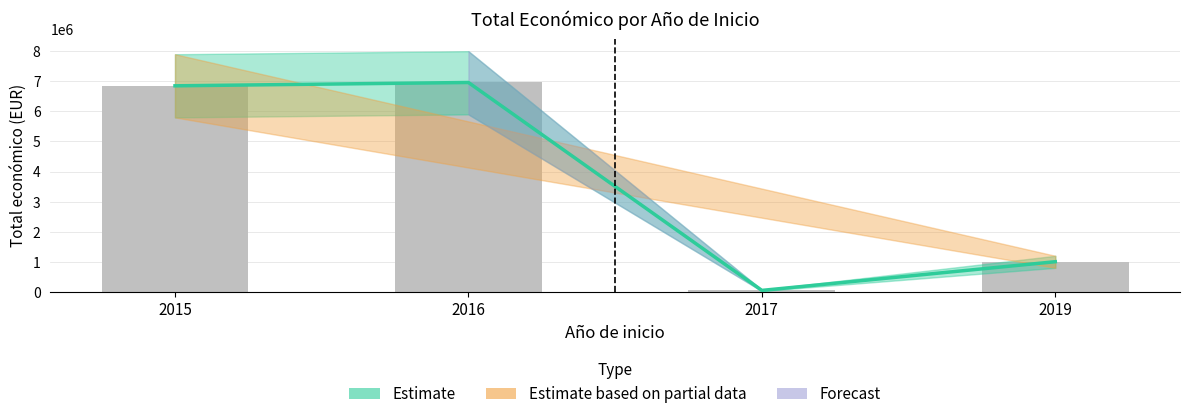

Rank the categories by value from highest to lowest.

2016, 2015, 2019, 2017